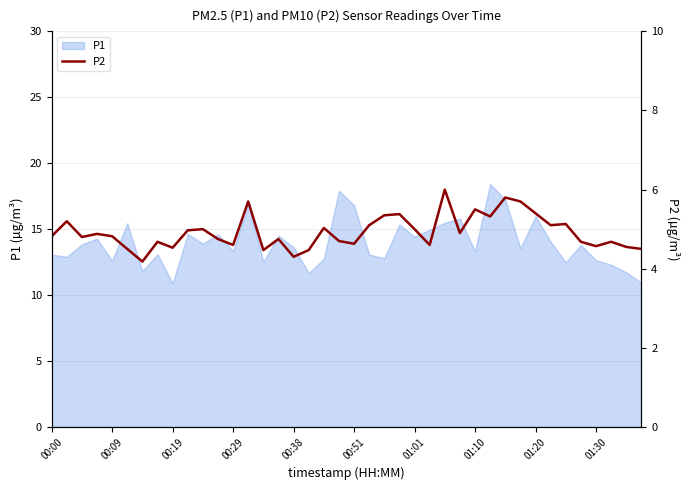

How many points are higher than both their immediate neighbors (excluding endpoints)?

13